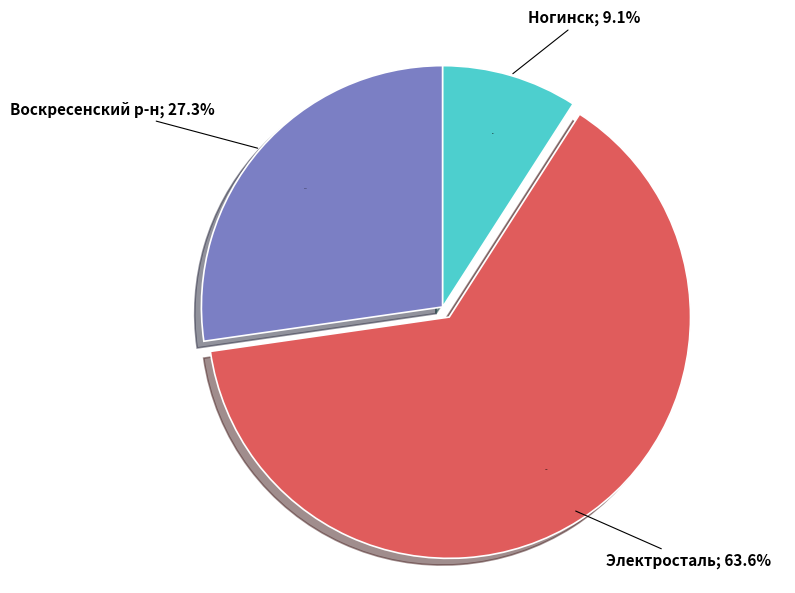

What is the ratio of the value at Электросталь to the value at Ногинск?

7.0